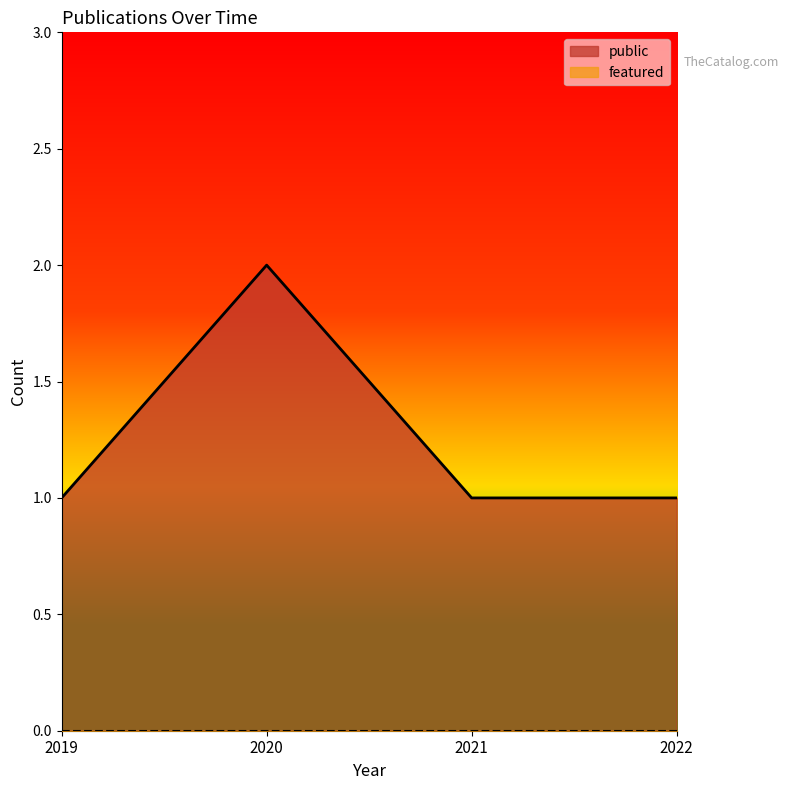

Between 2022 and 2020, which series saw the biggest shift?

public